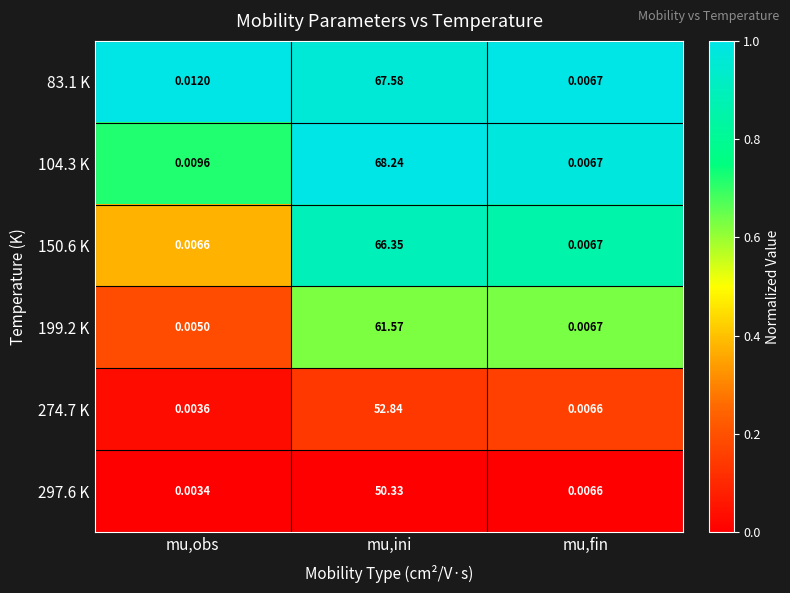

What is the difference between the highest and lowest values at mu,ini?

17.9